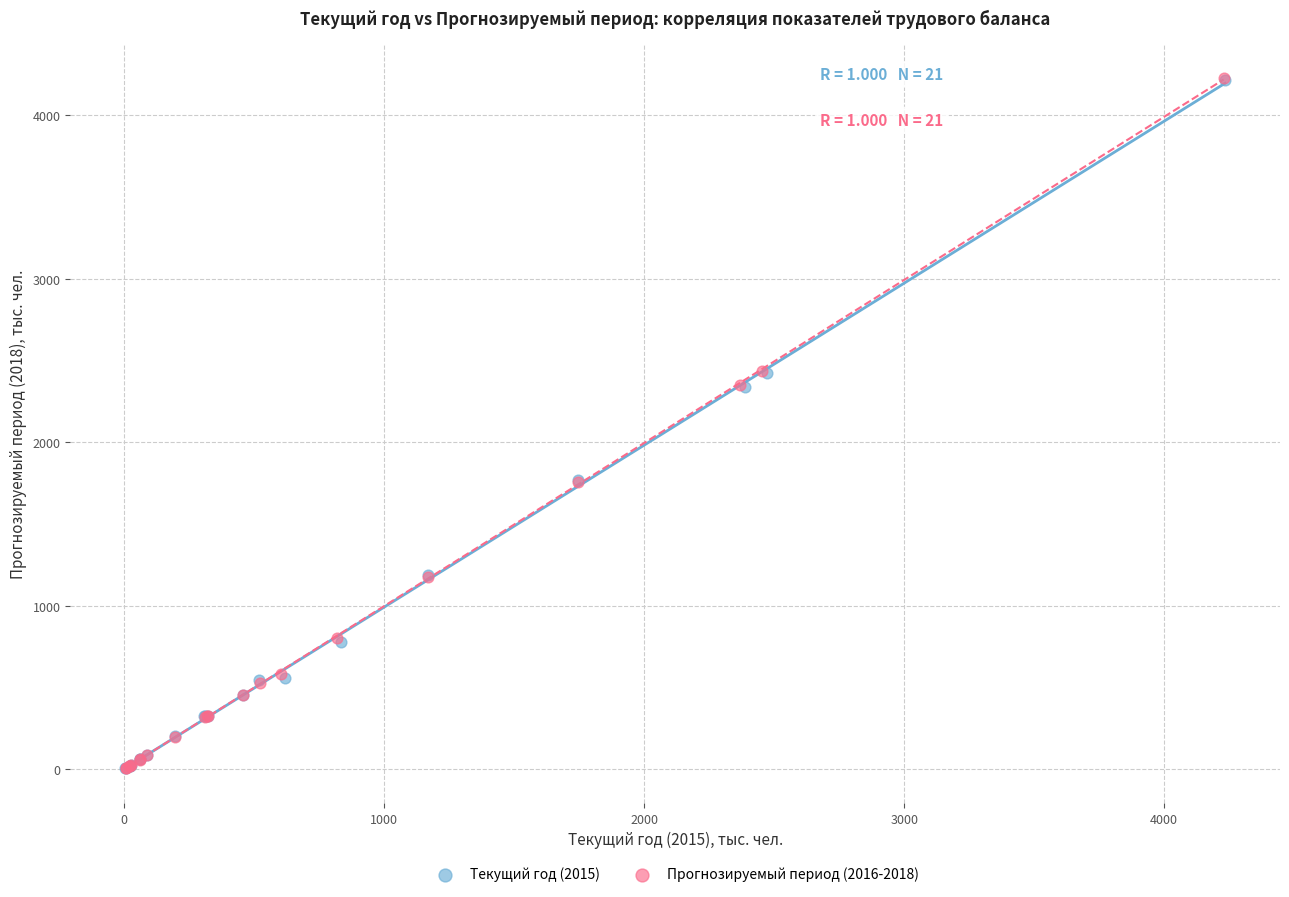

Which series has the widest spread of Y values?

Прогнозируемый период (2016-2018)